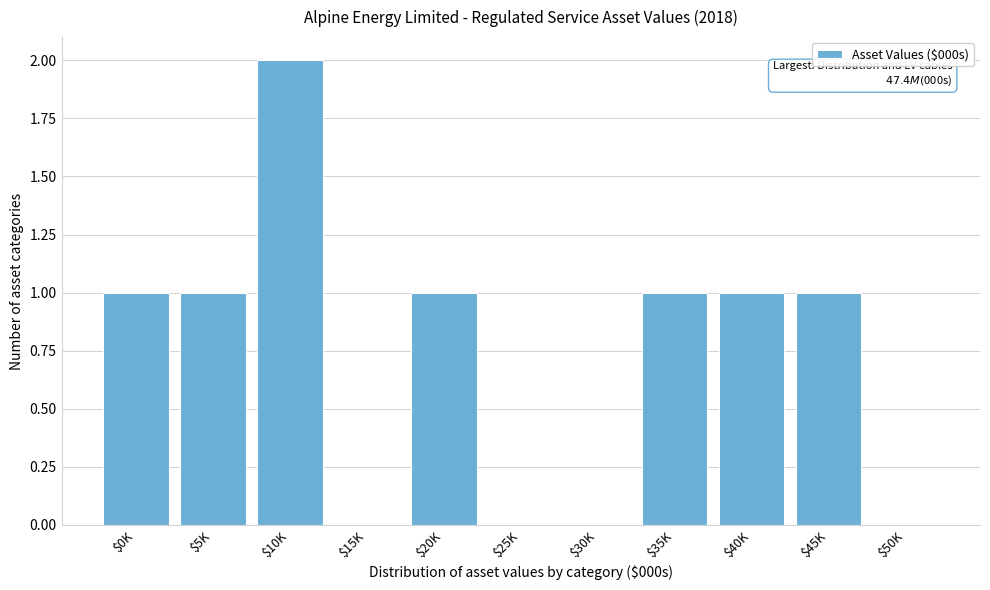

Which label corresponds to the largest value in the chart?

$10K